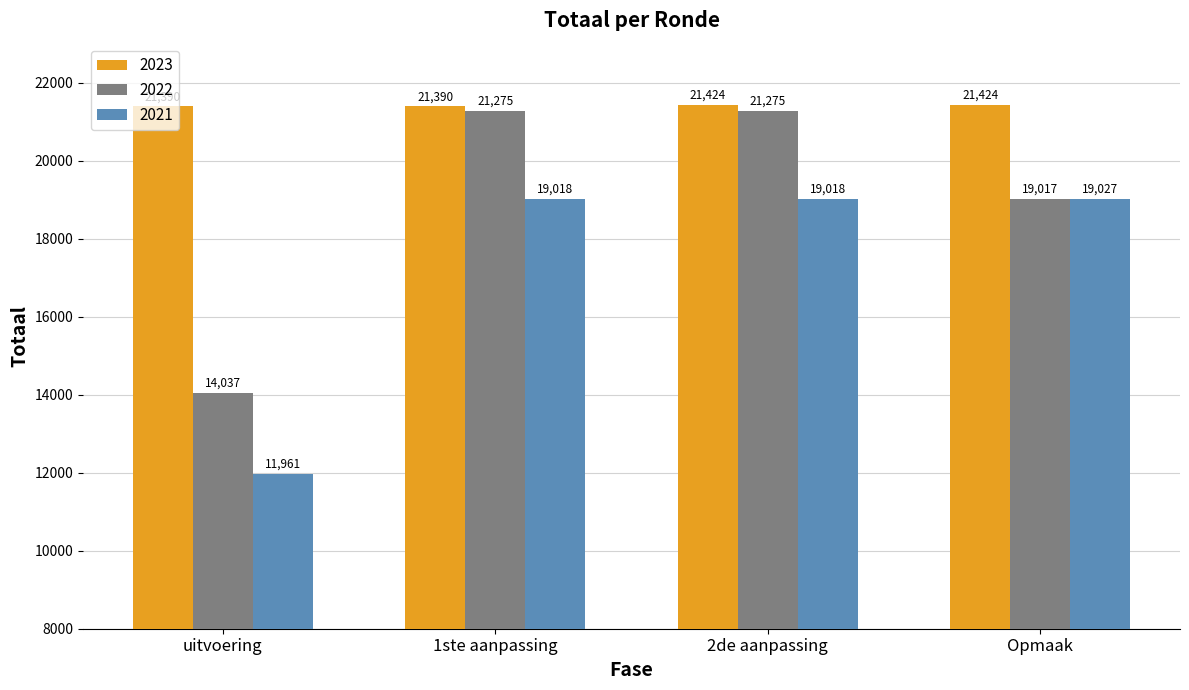

What value does the 2023 series have at 2de aanpassing, to the nearest 10?

21420